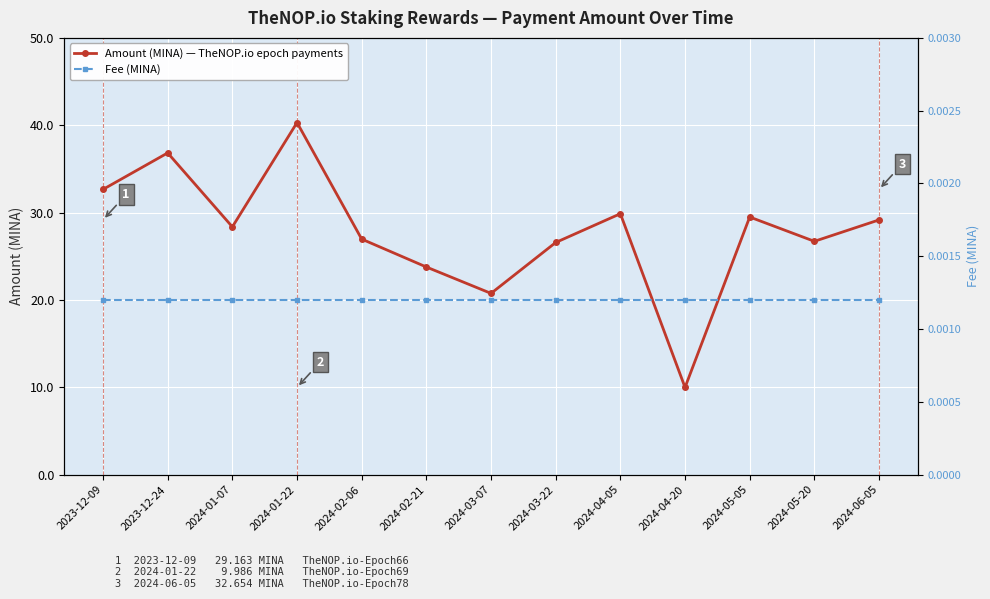

What are all the series names shown in the legend?

Amount (MINA) — TheNOP.io epoch payments, Fee (MINA)